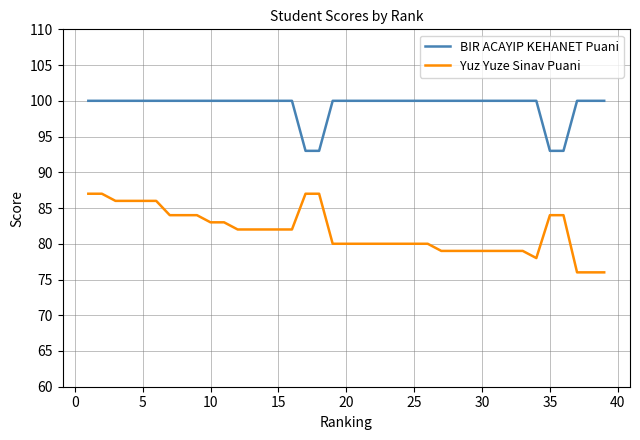

What is the difference between the maximum and minimum values in the Yuz Yuze Sinav Puani series?

11